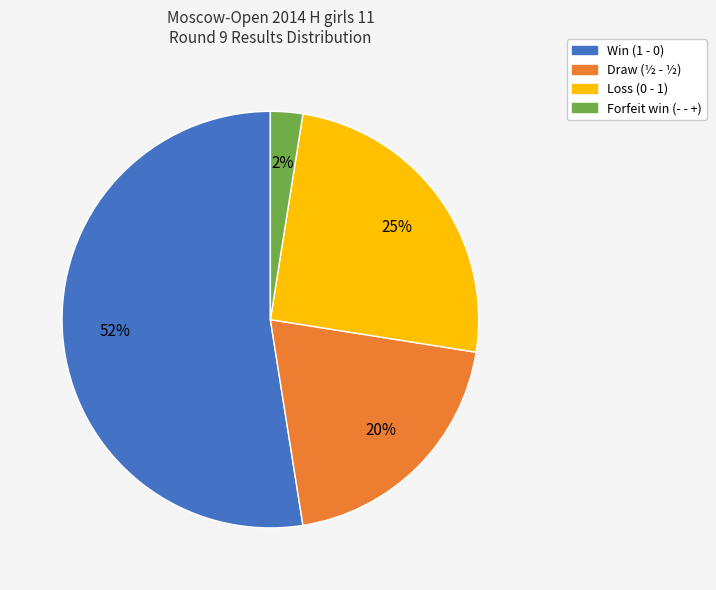

To the nearest percent, what is the average slice percentage?

25%